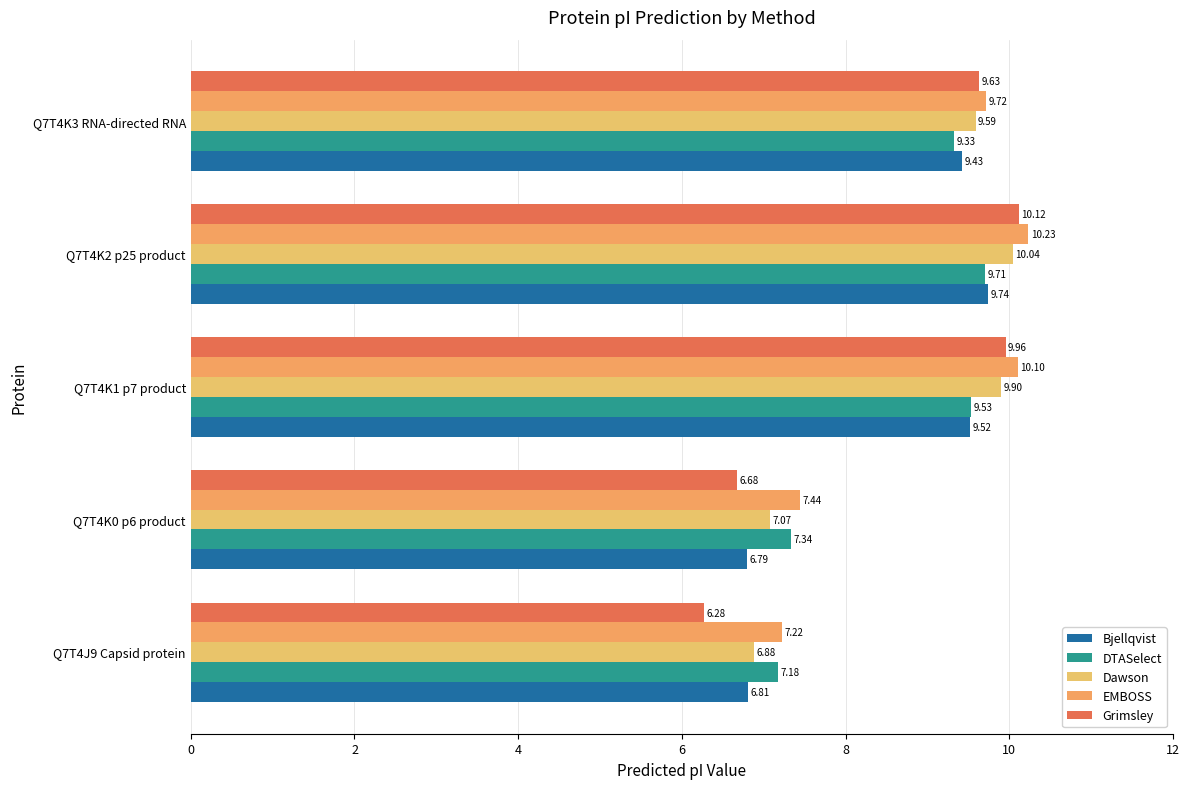

How many values in the DTASelect series are below 9?

2